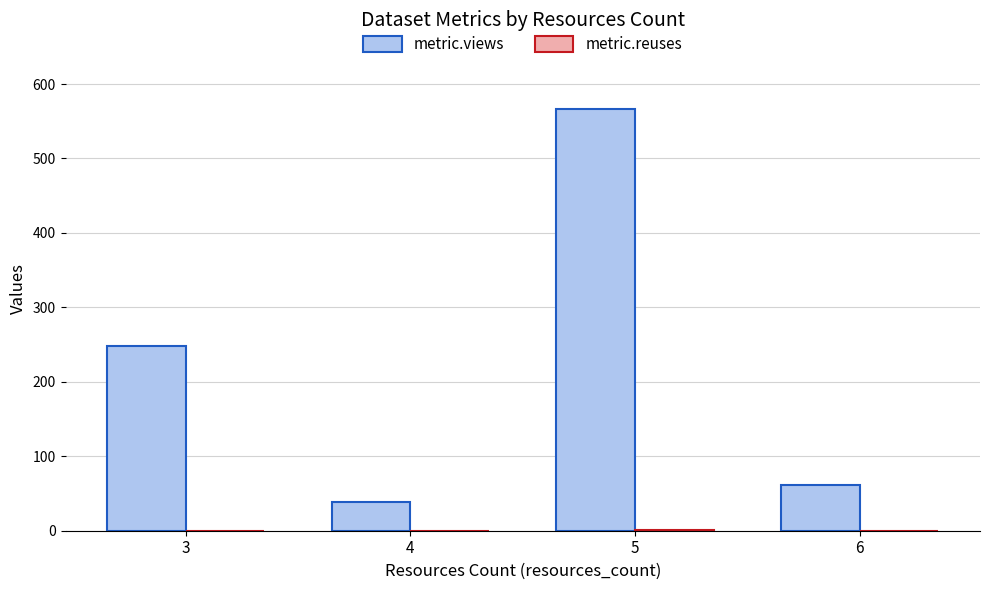

Are the bars grouped side by side (vs. stacked)?

Yes